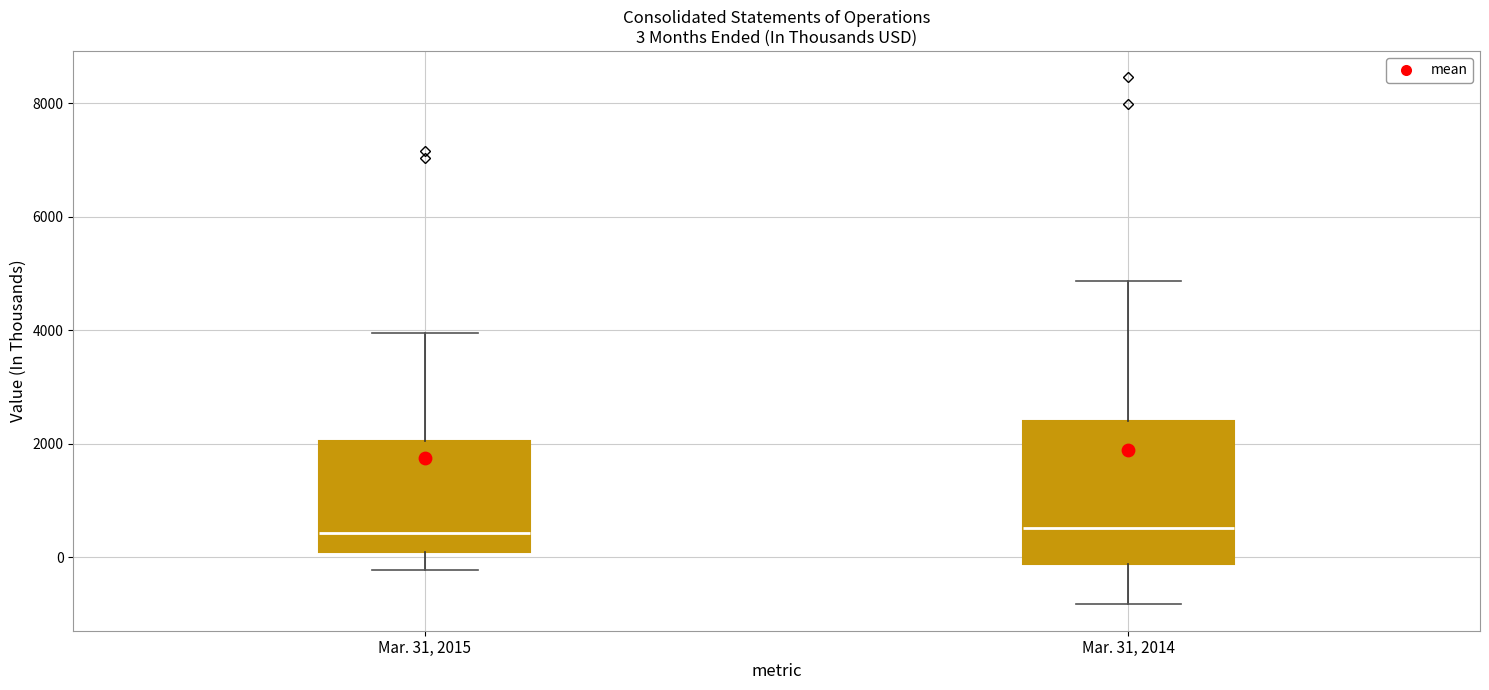

Comparing the boxes themselves (not the whiskers), which one is the tallest?

Mar. 31, 2014